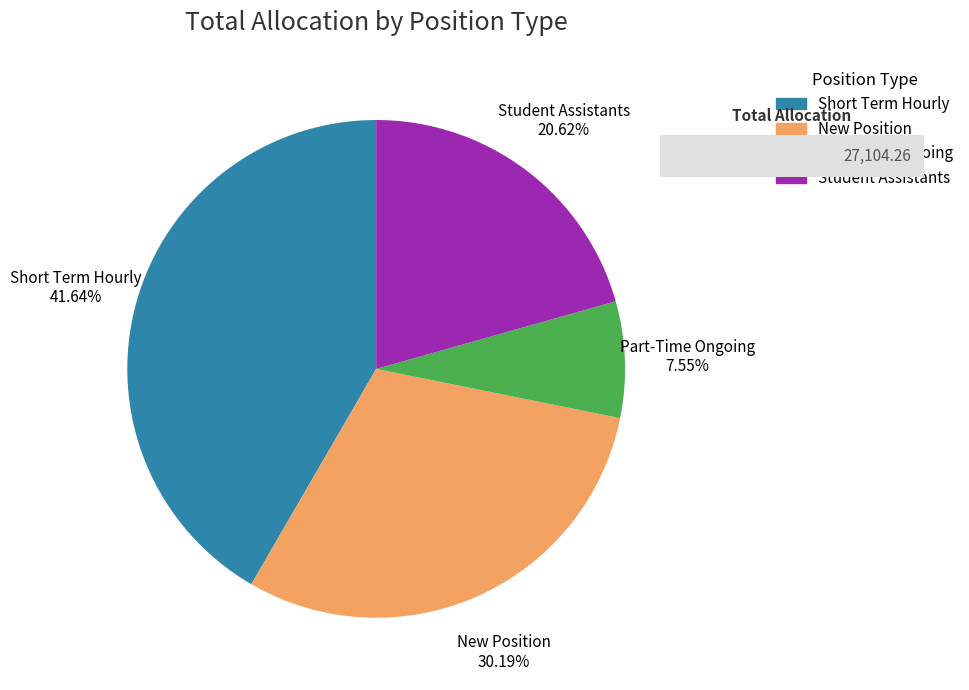

Combined, do Part-Time Ongoing and New Position account for over 50%?

No